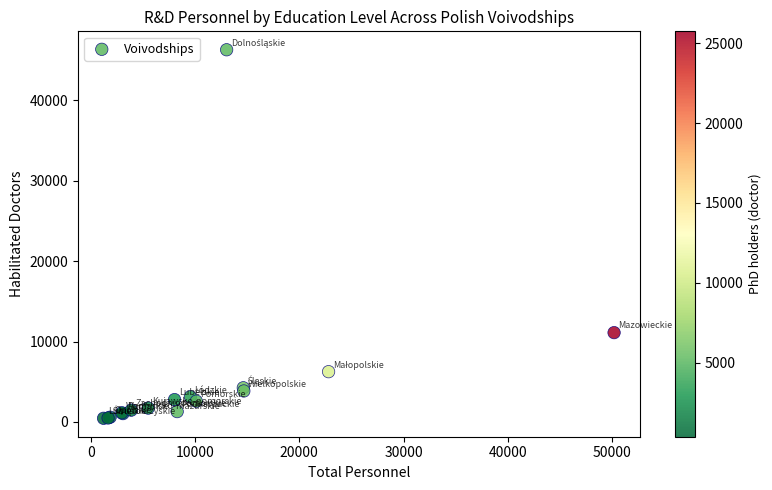

What Y value in the scatter plot is closest to 23367?

11105